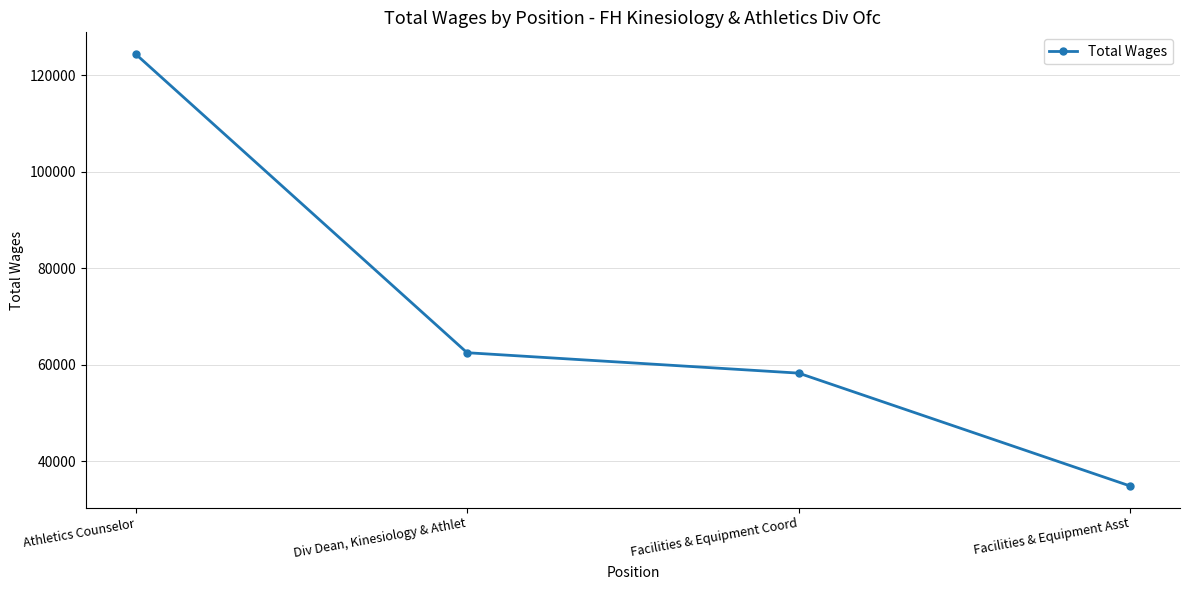

What is the greatest value displayed?

124361